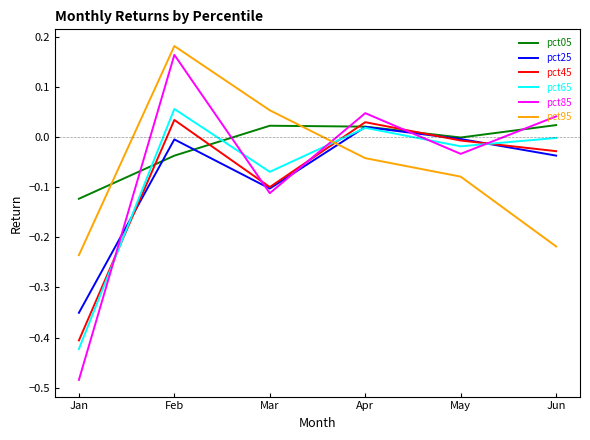

At which label does pct05 reach its minimum?

Jan